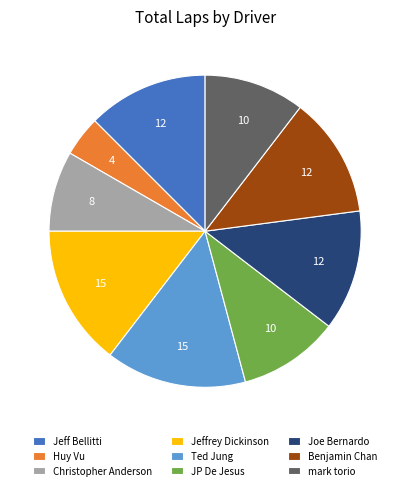

What is the smallest slice in the pie chart?

Huy Vu